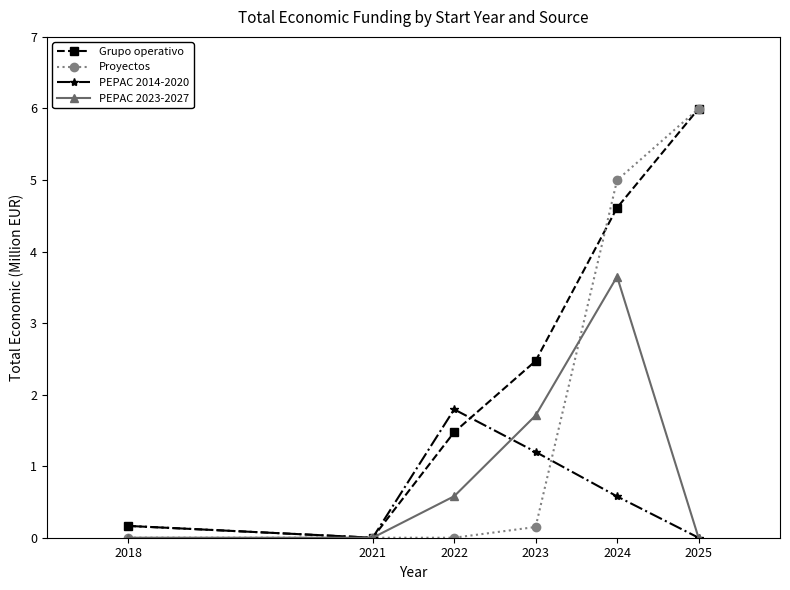

At 2024, list the series in order from smallest to largest.

PEPAC 2014-2020, PEPAC 2023-2027, Grupo operativo, Proyectos